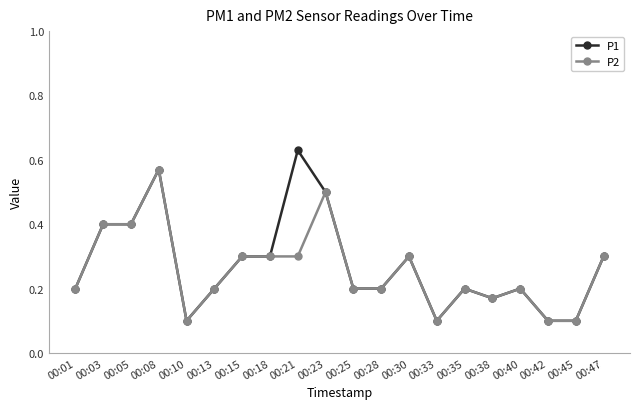

List the series in order of their peak value, lowest first.

P2, P1